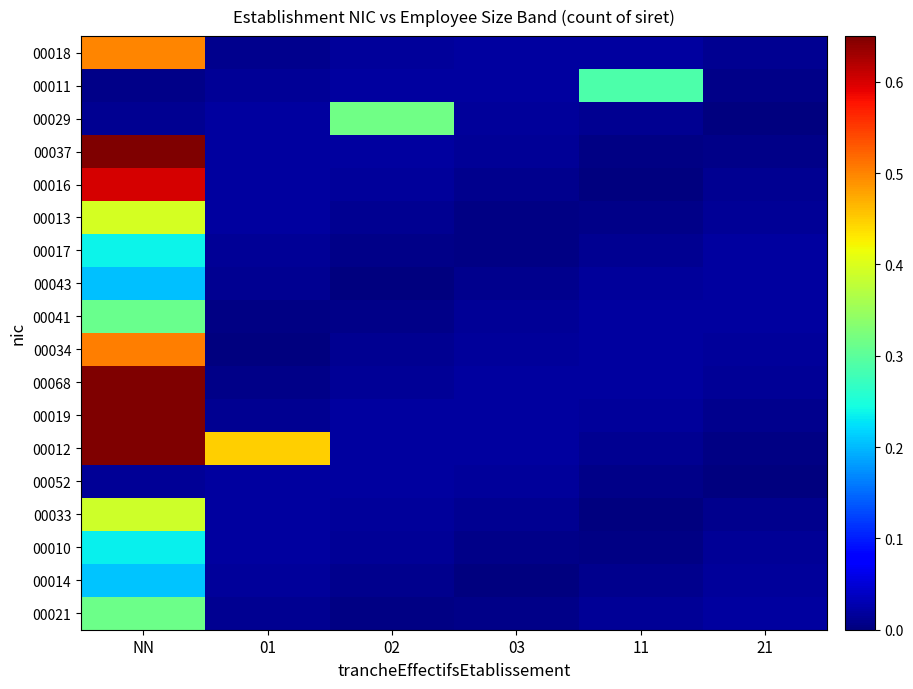

What is the spread (max minus min) of values at 11?

0.3